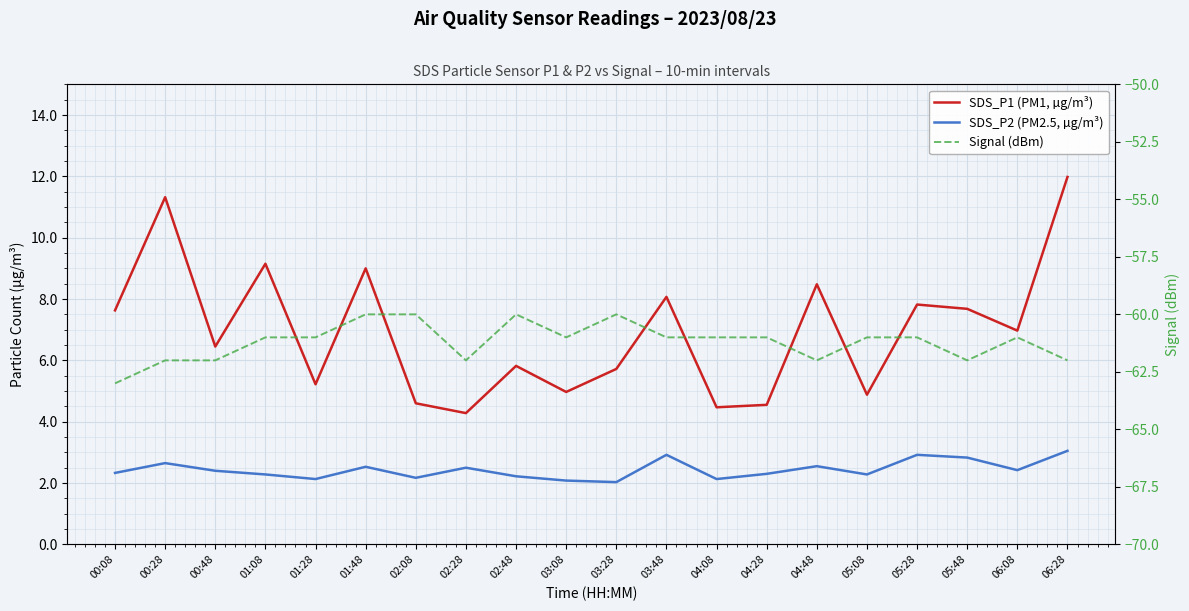

True or false: SDS_P2 (PM2.5, µg/m³) and Signal (dBm) intersect in this chart.

False